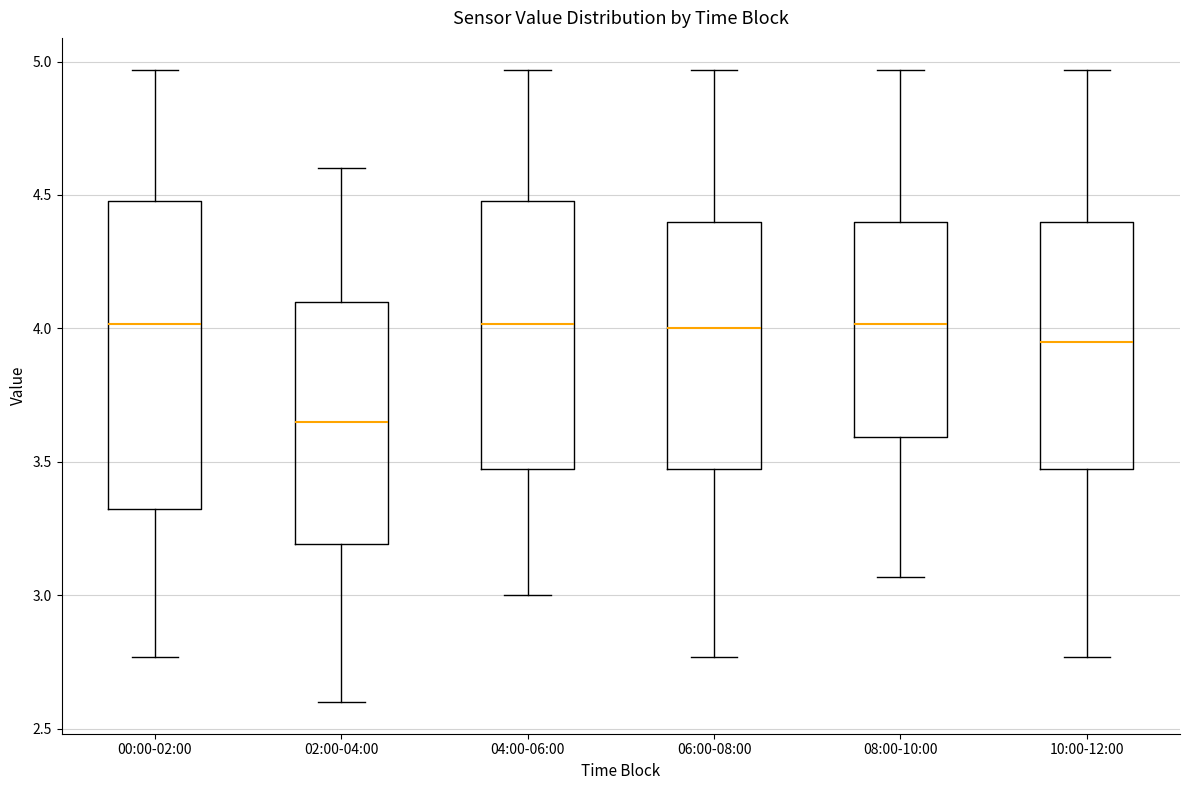

Which box's median line is the lowest?

02:00-04:00